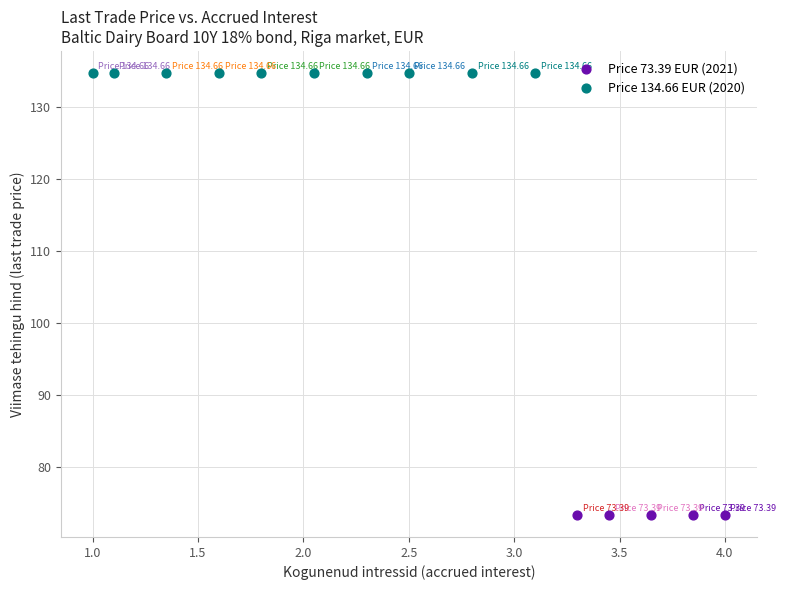

Which series reaches the maximum Y coordinate?

Price 134.66 EUR (2020)